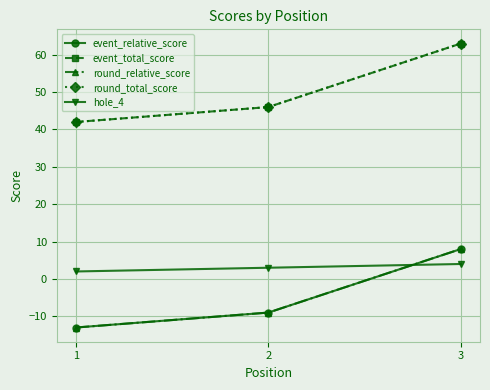

Does the chart have visible grid lines?

Yes